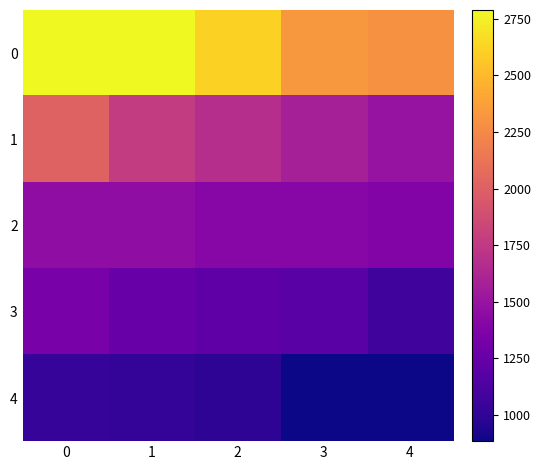

At which category does the chart reach its minimum across all series?

4